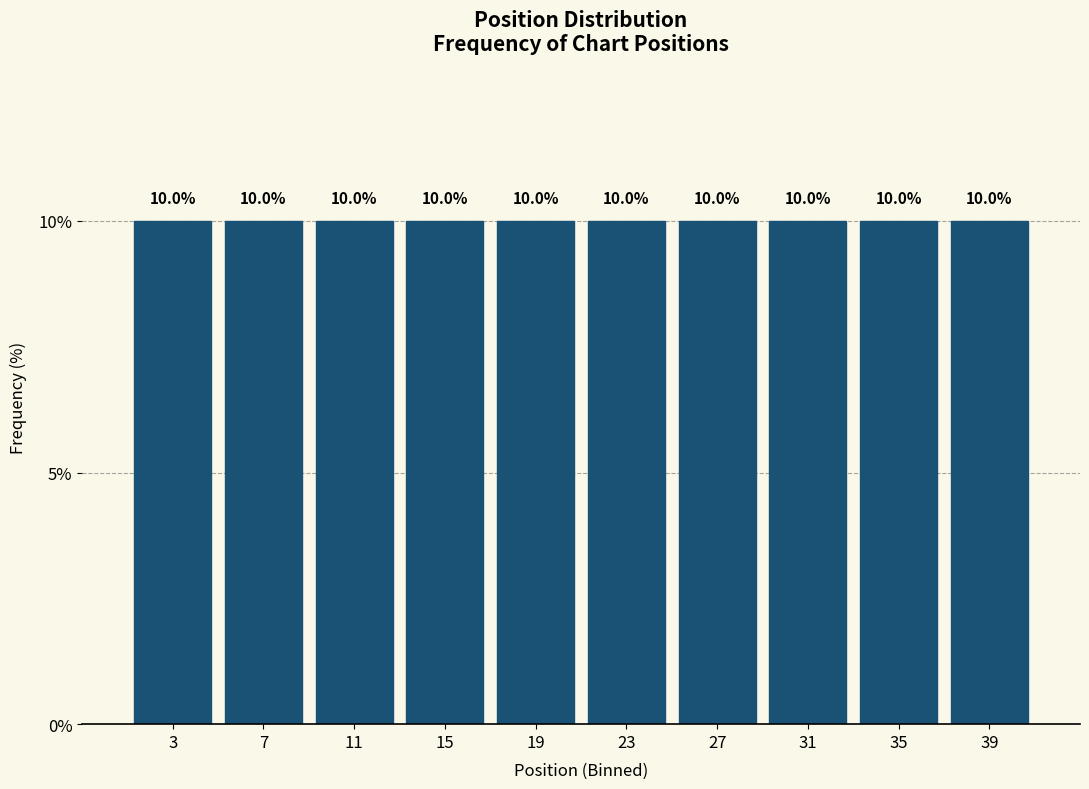

What is the height of the bar covering 1 to 5 on the x-axis?

10.0